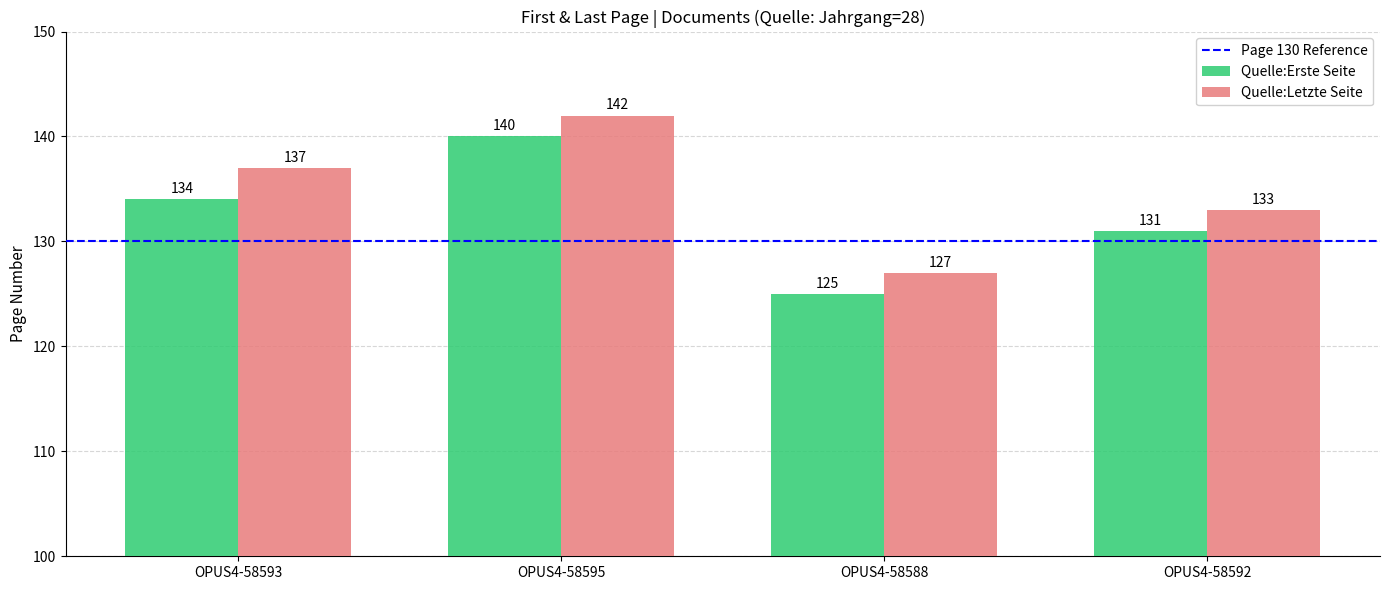

At which category does the chart reach its peak across all series?

OPUS4-58595